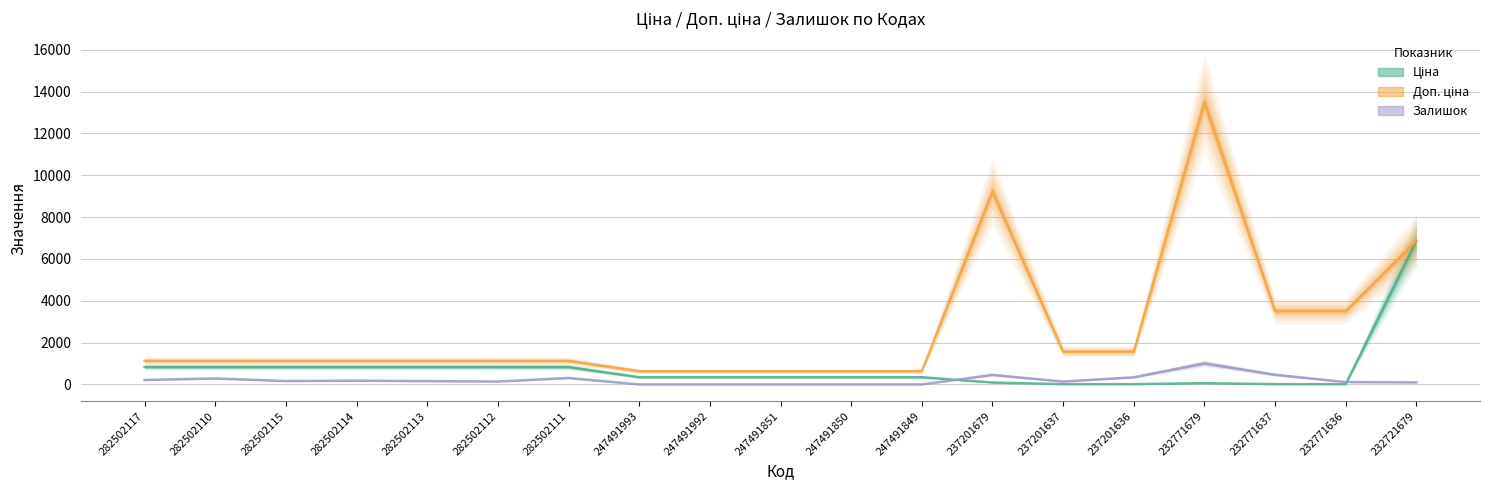

Rank the categories by Ціна value from highest to lowest.

232721679, 282502117, 282502110, 282502115, 282502114, 282502113, 282502112, 282502111, 247491993, 247491992, 247491851, 247491850, 247491849, 237201679, 232771679, 237201637, 237201636, 232771637, 232771636